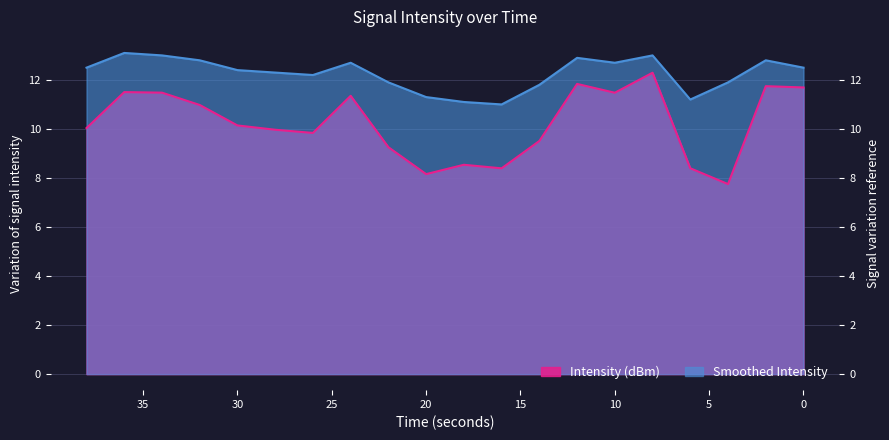

What is the sum of the Smoothed Intensity values at 6 and 20?

22.5